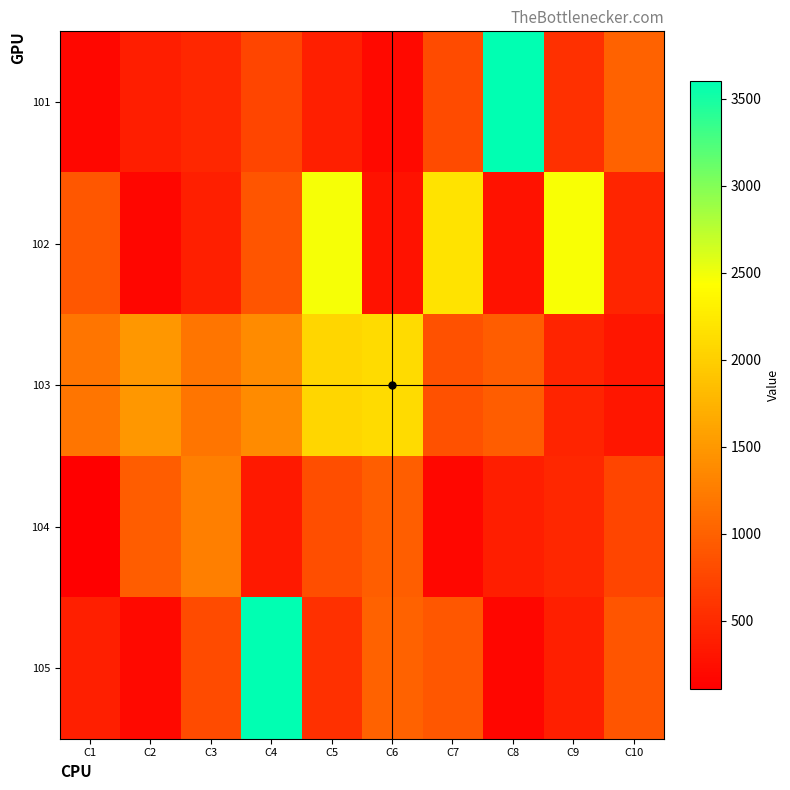

What is the spread (max minus min) of values at C9?

2054